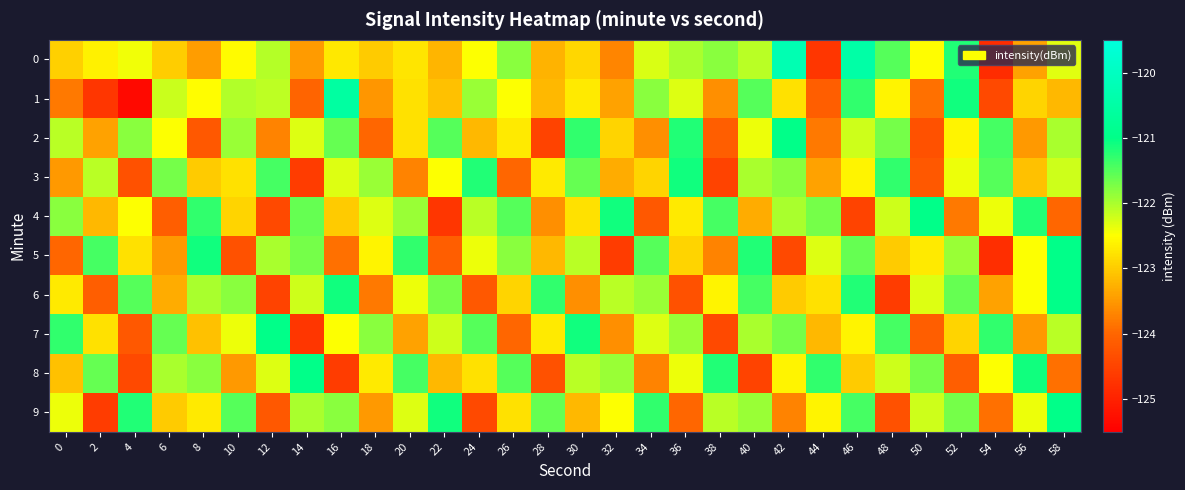

Which series has the largest range (max minus min)?

1